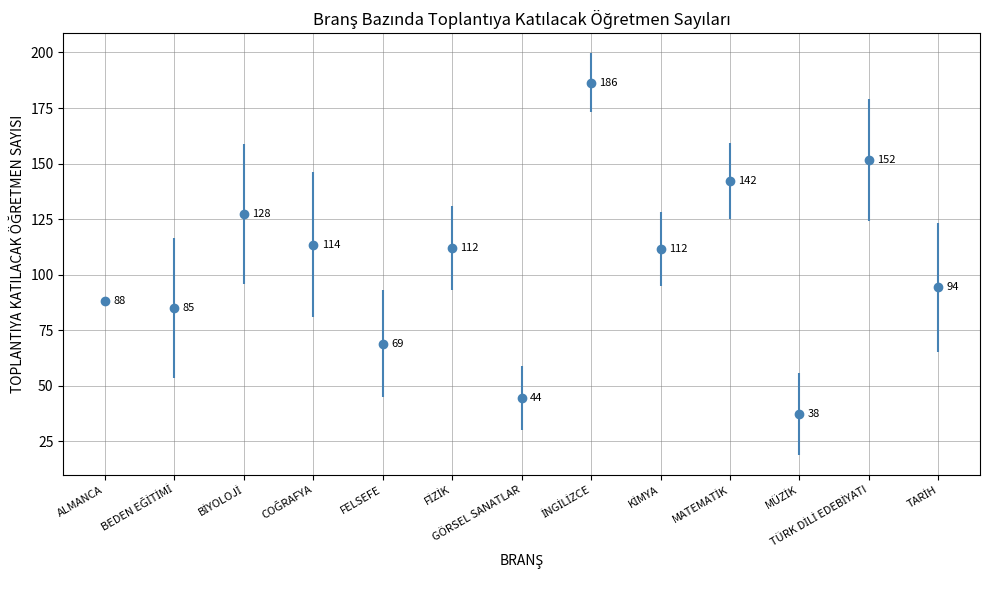

What is the average value?

104.9